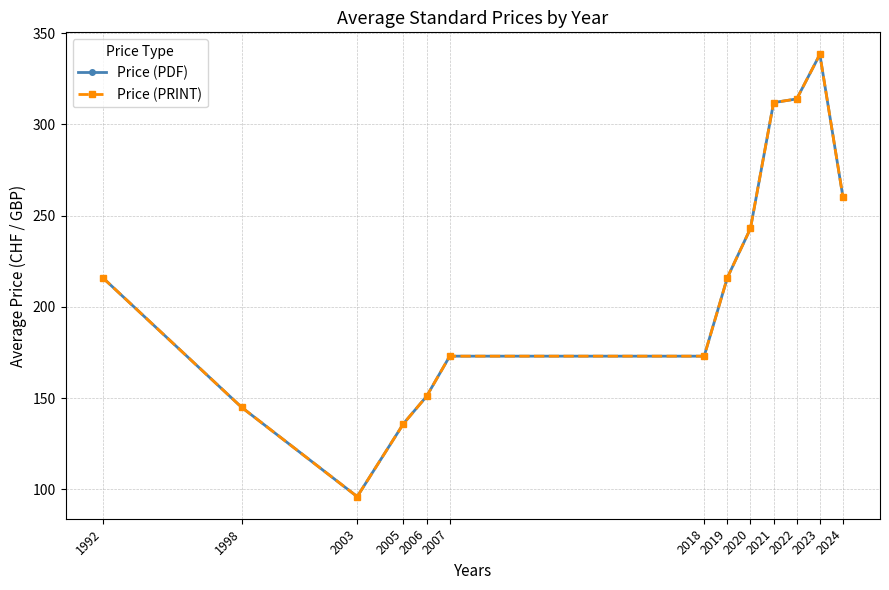

At which label does Price (PDF) reach its minimum?

2003